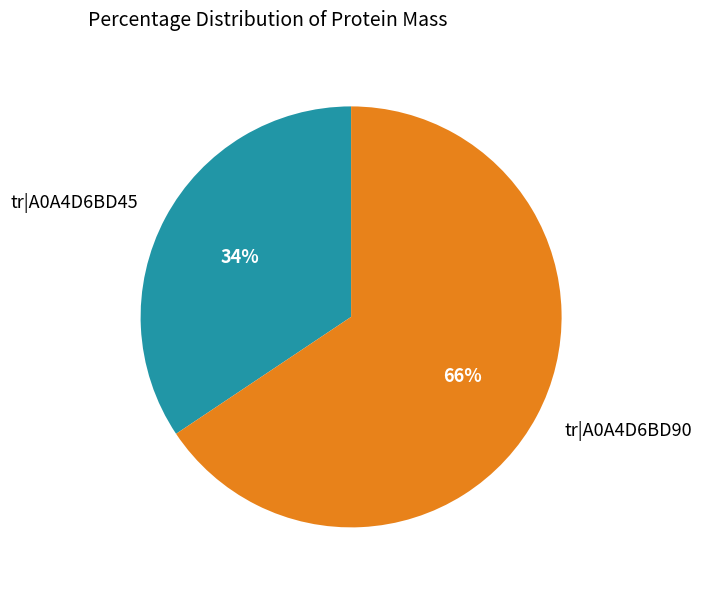

True or false: tr|A0A4D6BD90 accounts for 75% of the total.

False